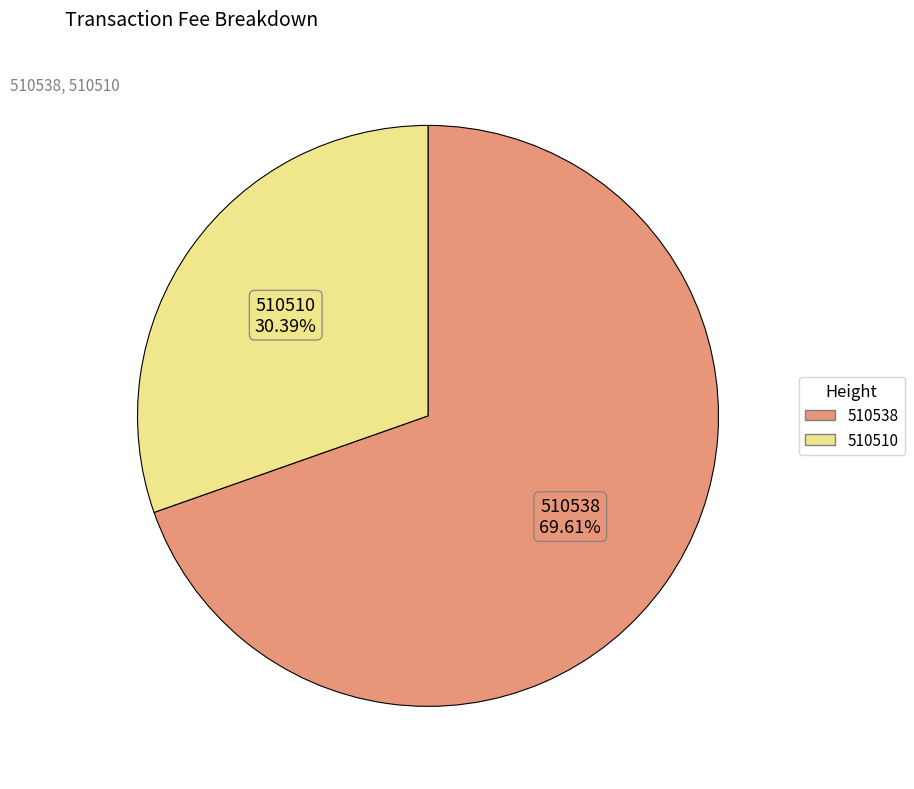

What is the total percentage of 510538 and 510510?

100.0%